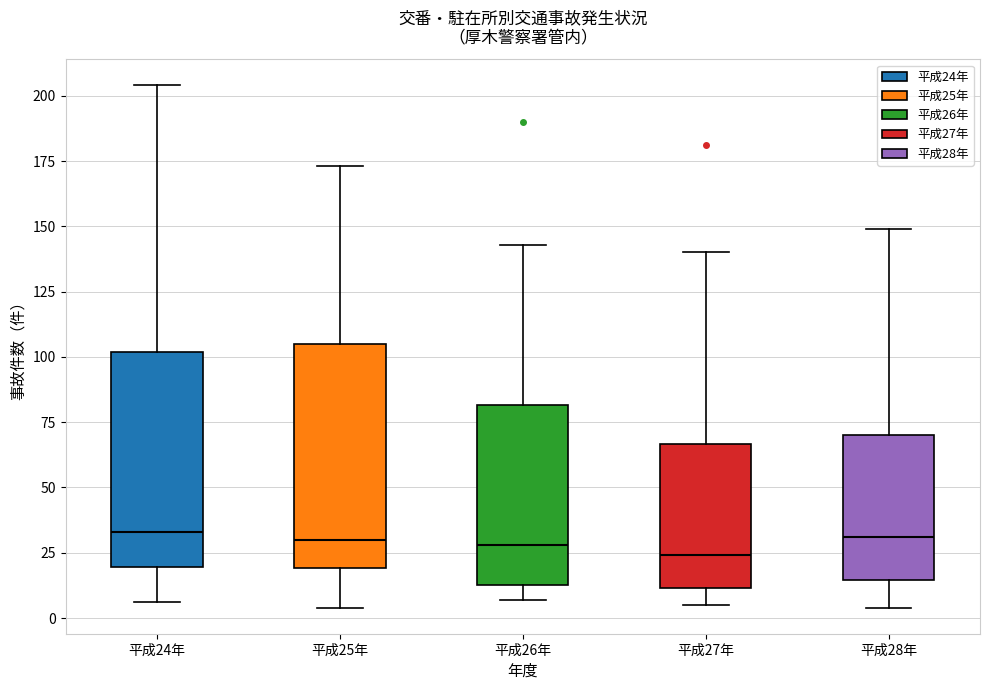

Reading left to right, read every box against the y-axis: the position of its median line, the range the box covers, and the ends of its whiskers. The values are not printed on the chart, so give them approximately, as read against the axis.

平成24年: median 35, box 20 to 100, whiskers 5 to 205
平成25年: median 30, box 20 to 105, whiskers 5 to 175
平成26年: median 30, box 15 to 80, whiskers 5 to 145
平成27年: median 25, box 10 to 65, whiskers 5 to 140
平成28年: median 30, box 15 to 70, whiskers 5 to 150